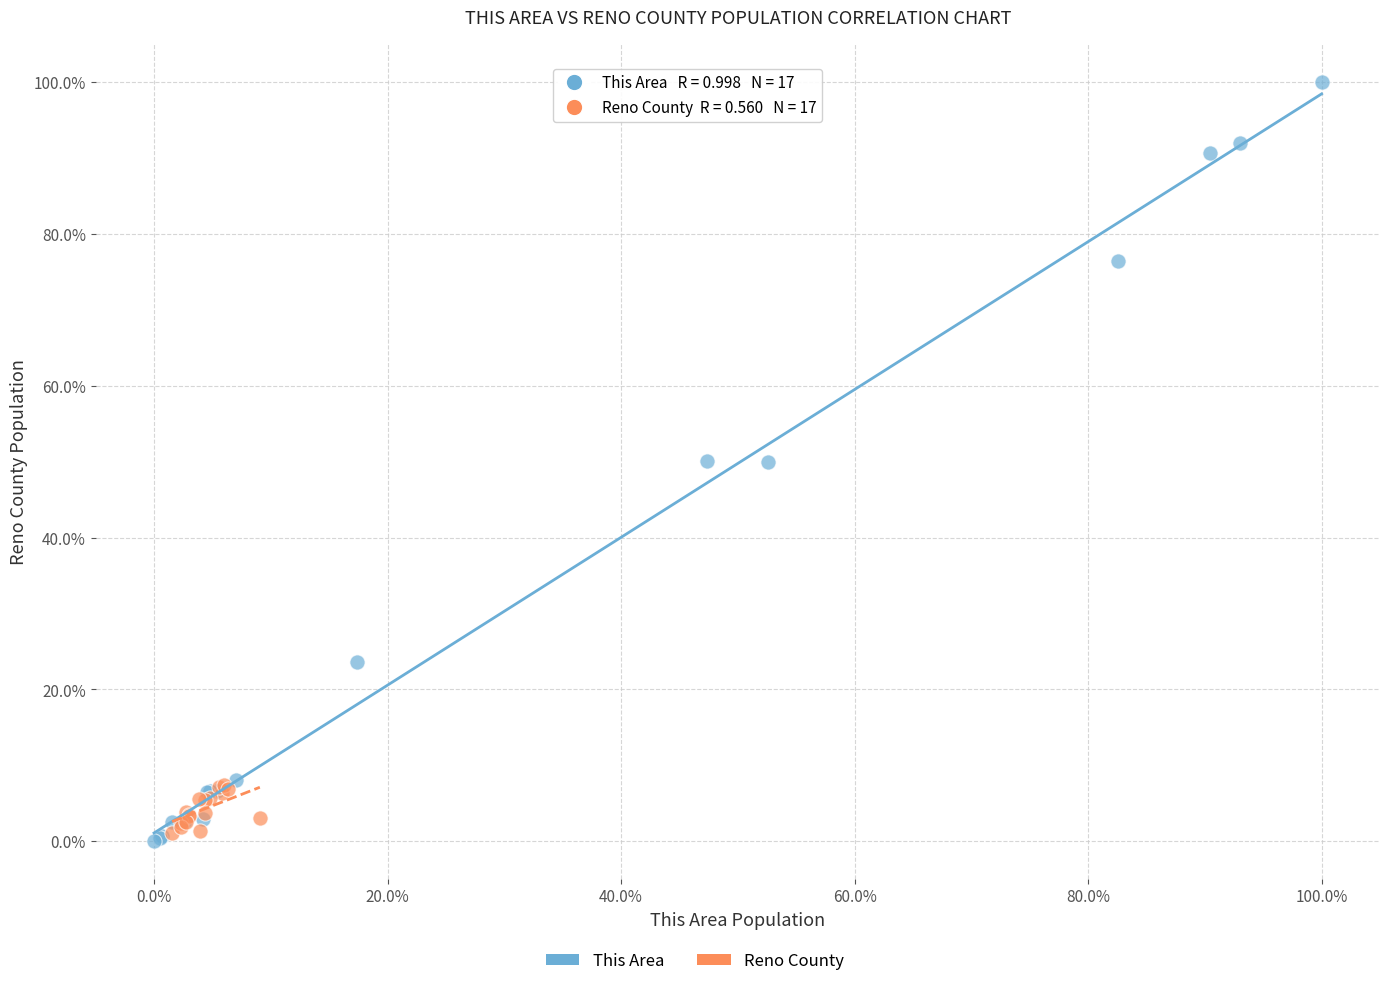

Which series contains the lowest Y value?

This Area